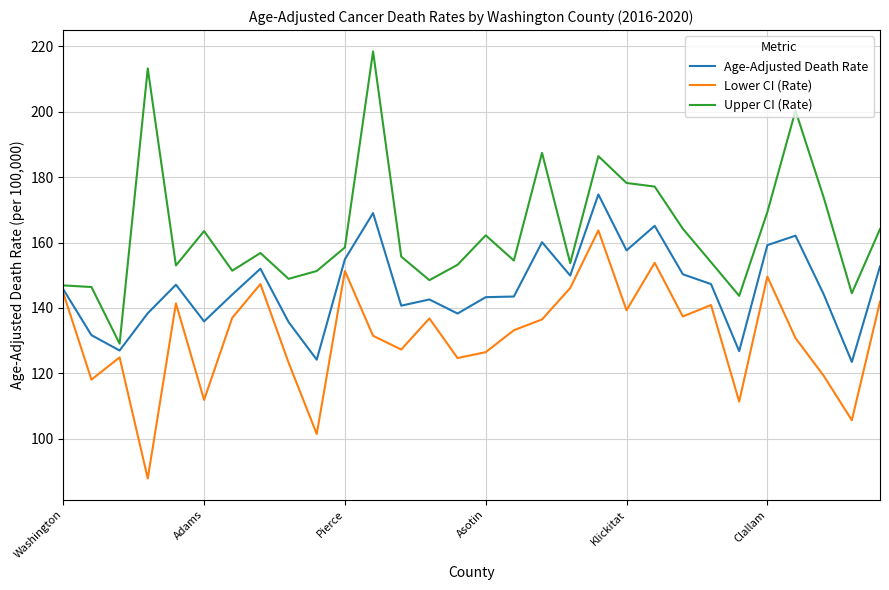

Which series has the widest spread of values?

Upper CI (Rate)